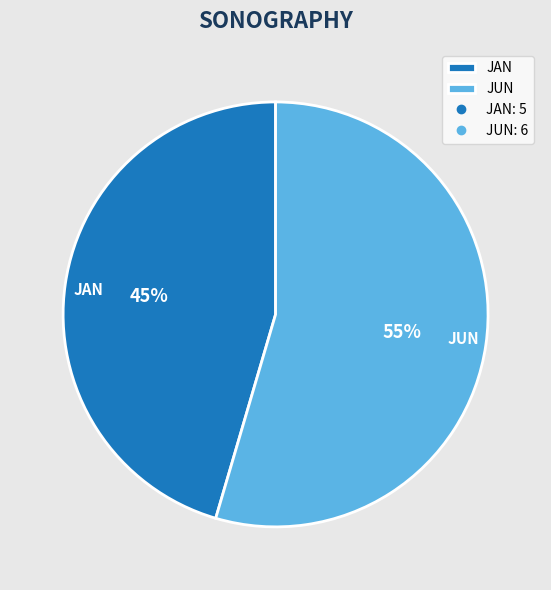

What is the ratio of the value at JUN to the value at JAN?

1.2